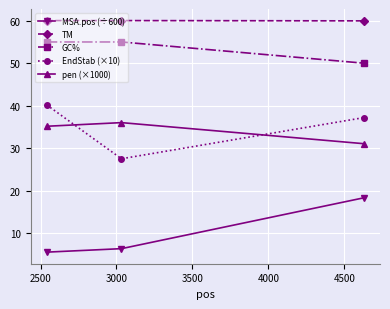

How many categories are shown in the chart?

3